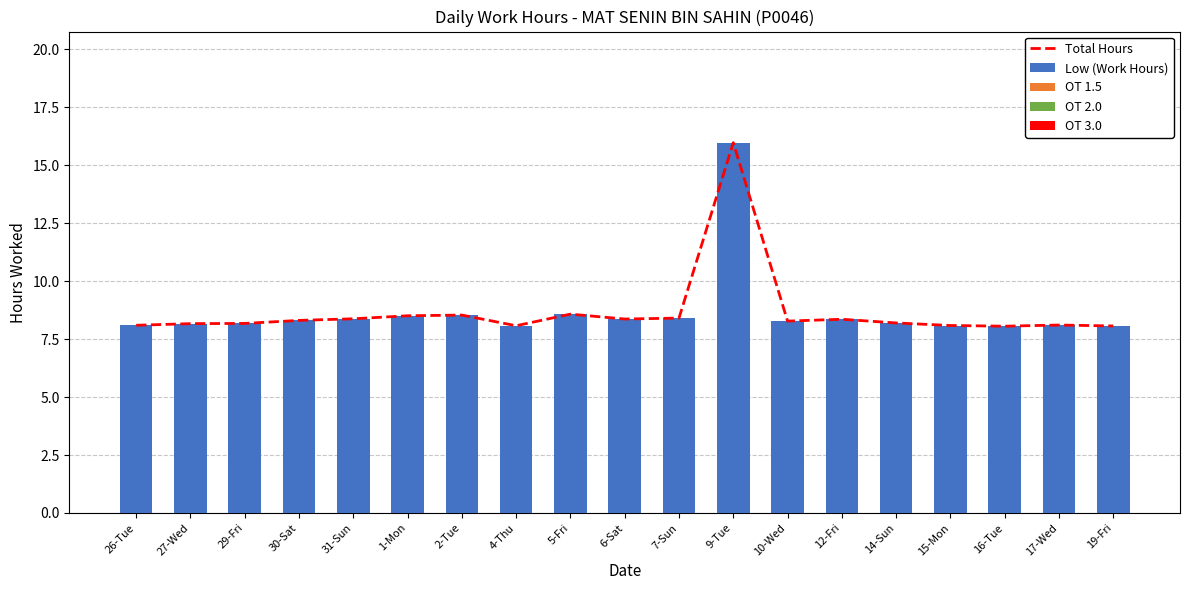

At how many categories does at least one series exceed 4?

19